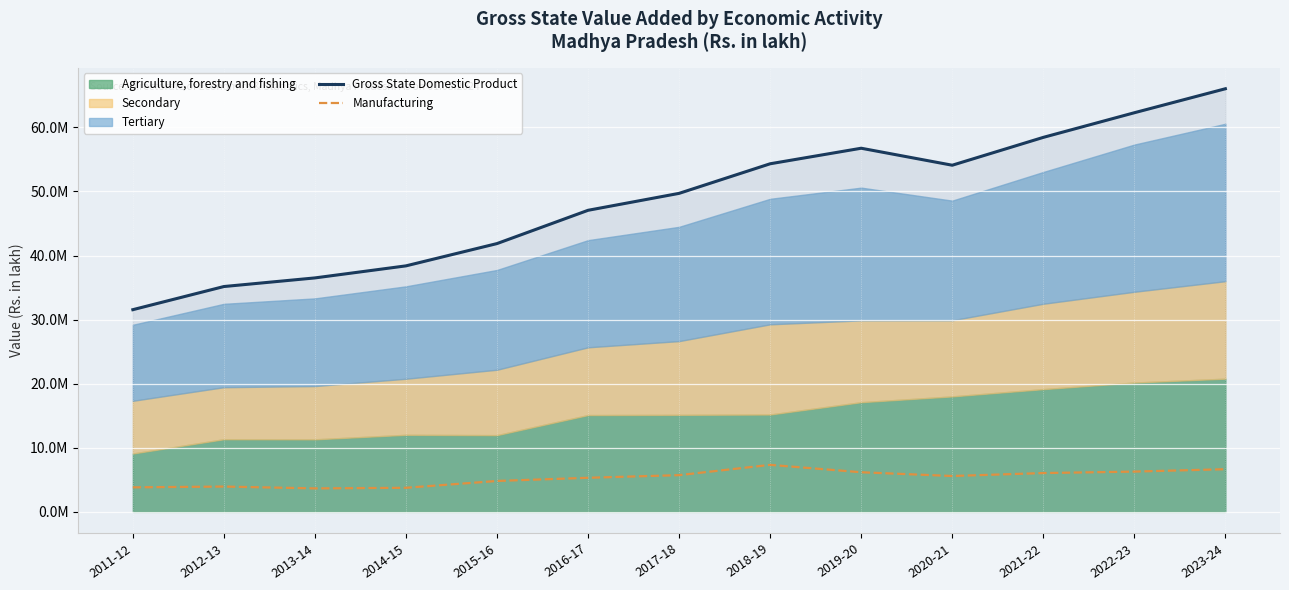

How many data points in Manufacturing are less than 5596629?

6